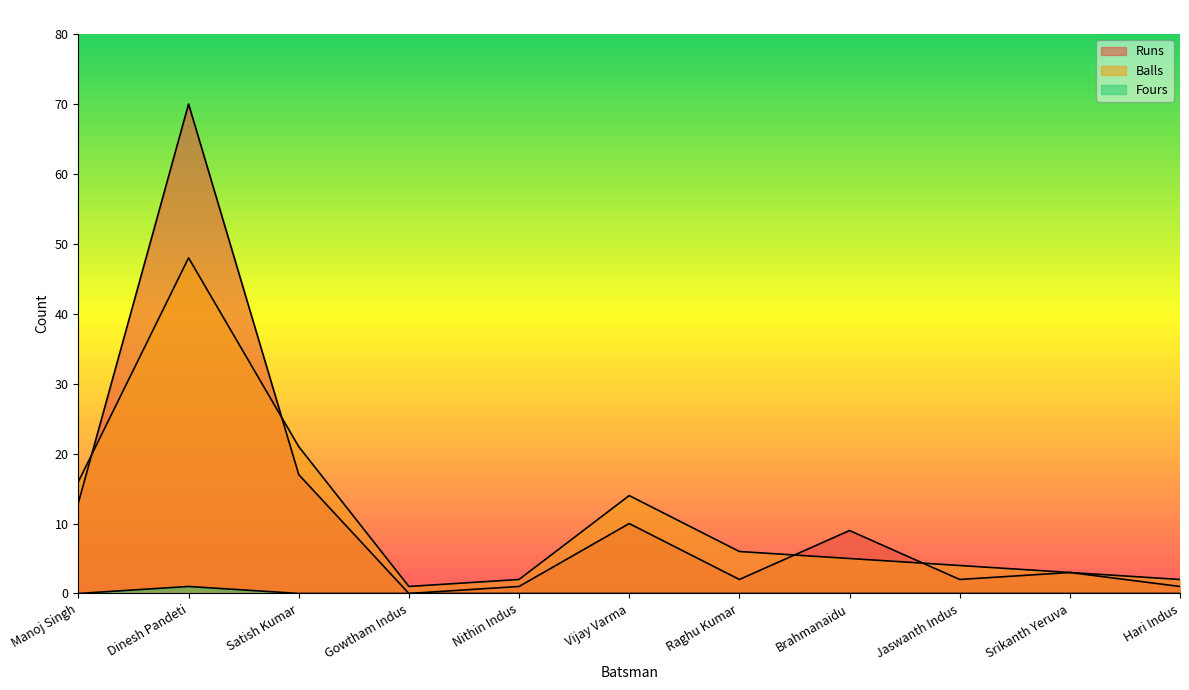

At which label does Balls first exceed 5?

Manoj Singh